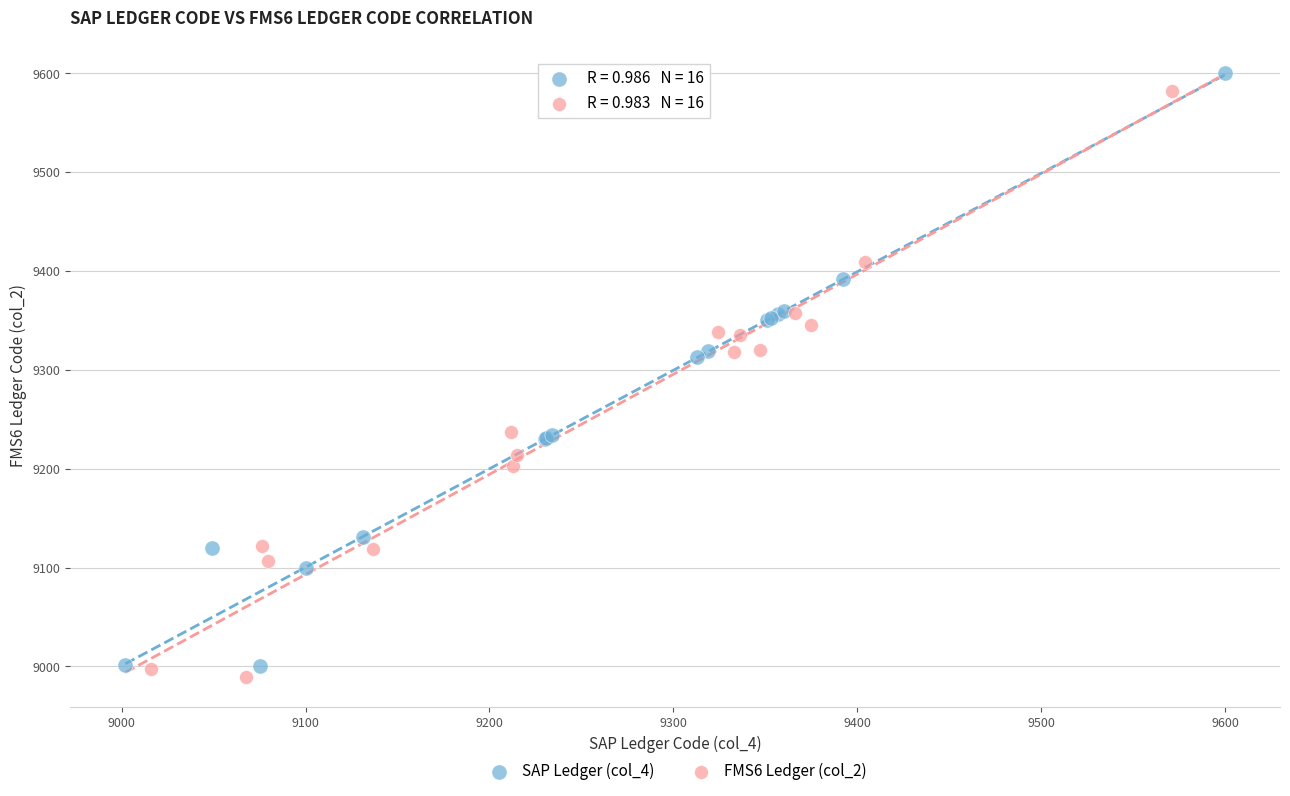

Which series has the largest Y range (max minus min)?

SAP Ledger (col_4)